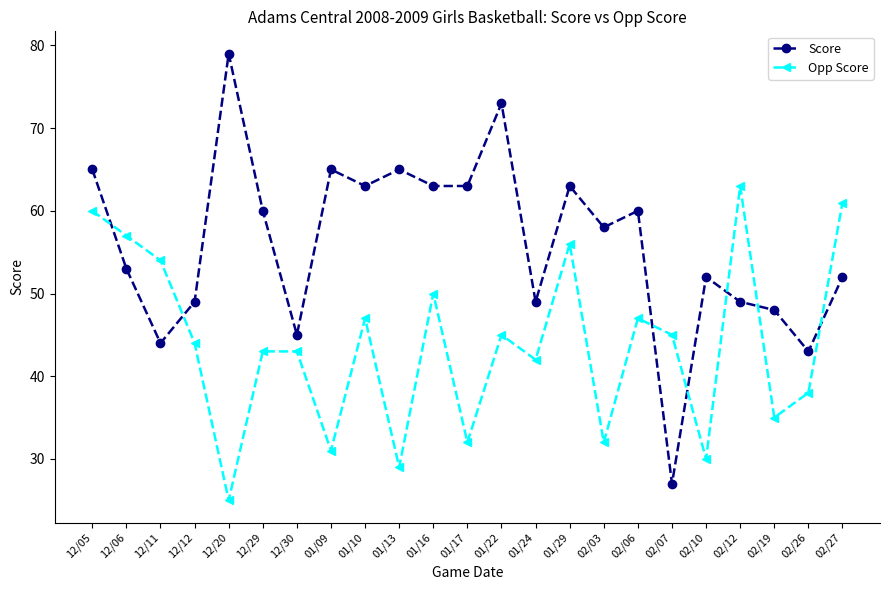

The Opp Score series shows 77 at 02/07. True or false?

False